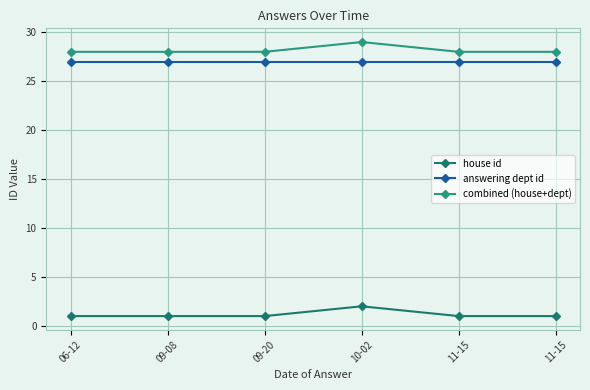

How many series are shown in this chart?

3